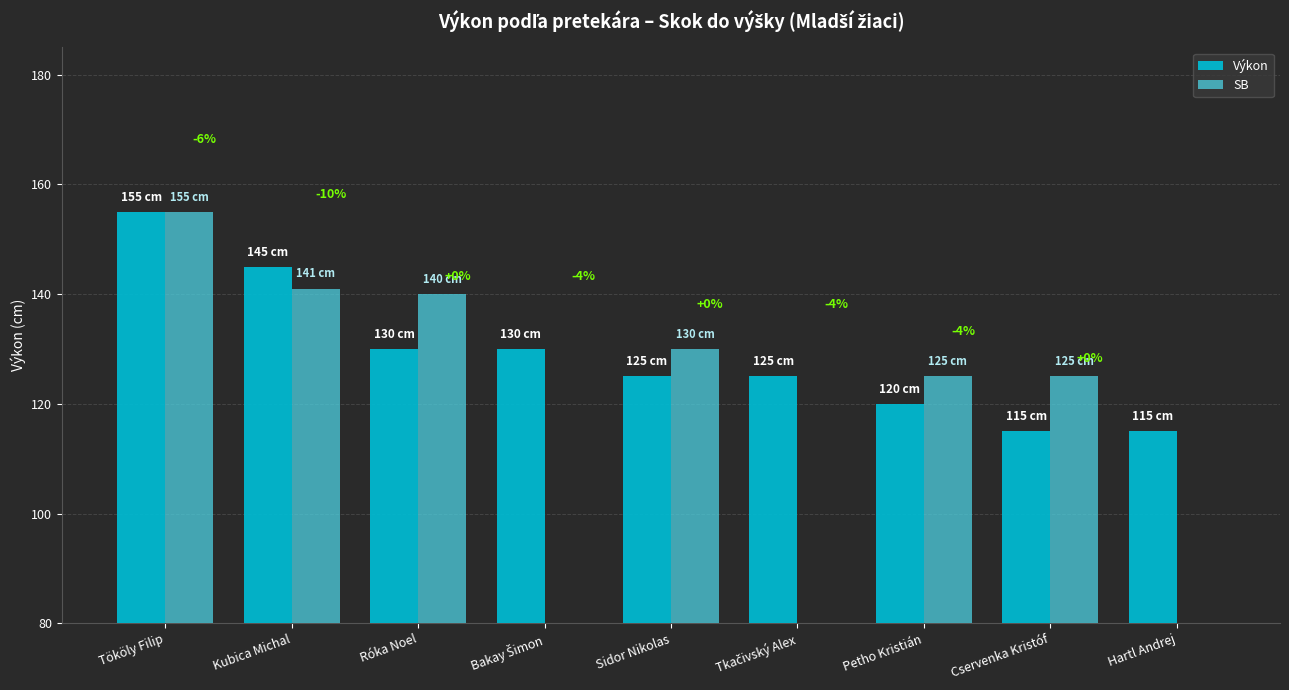

What is the maximum value for Výkon?

155